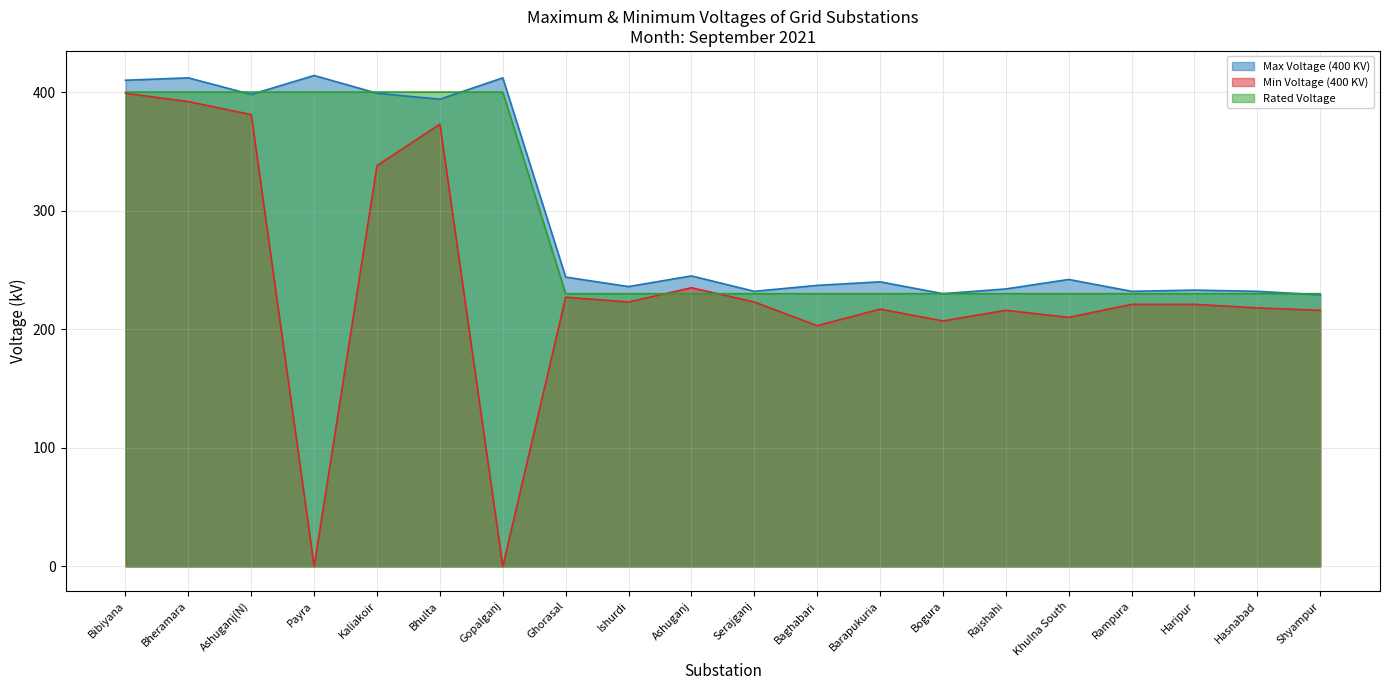

How many values in the Min Voltage (400 KV) series are below 221?

9